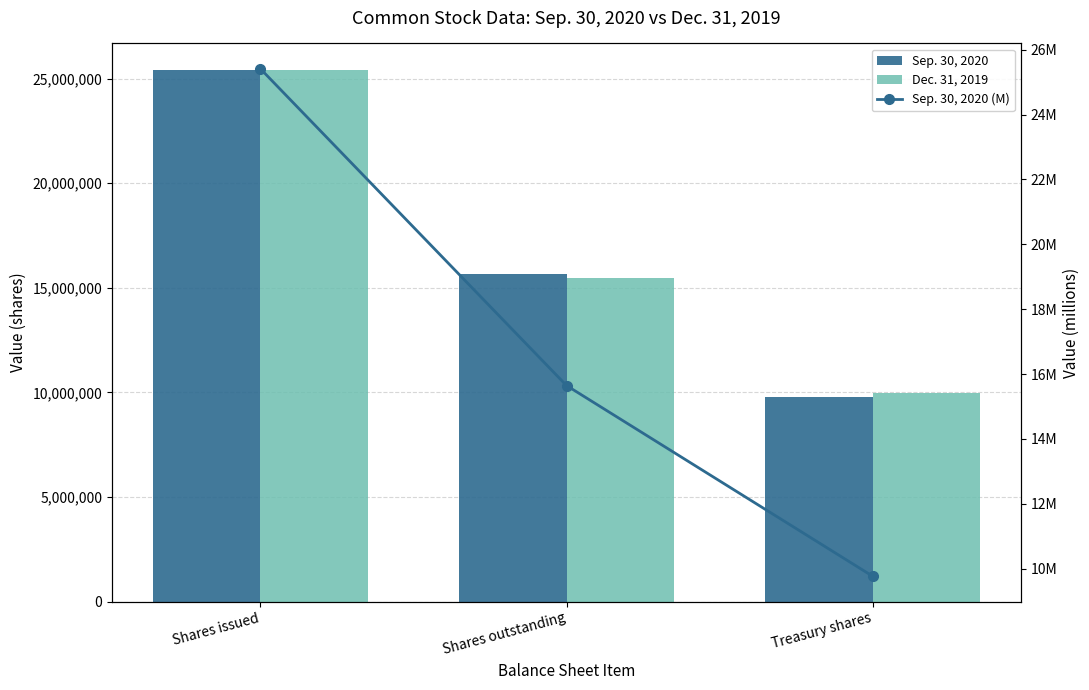

What is the difference between the second highest and minimum values in the Sep. 30, 2020 series?

5879000.0